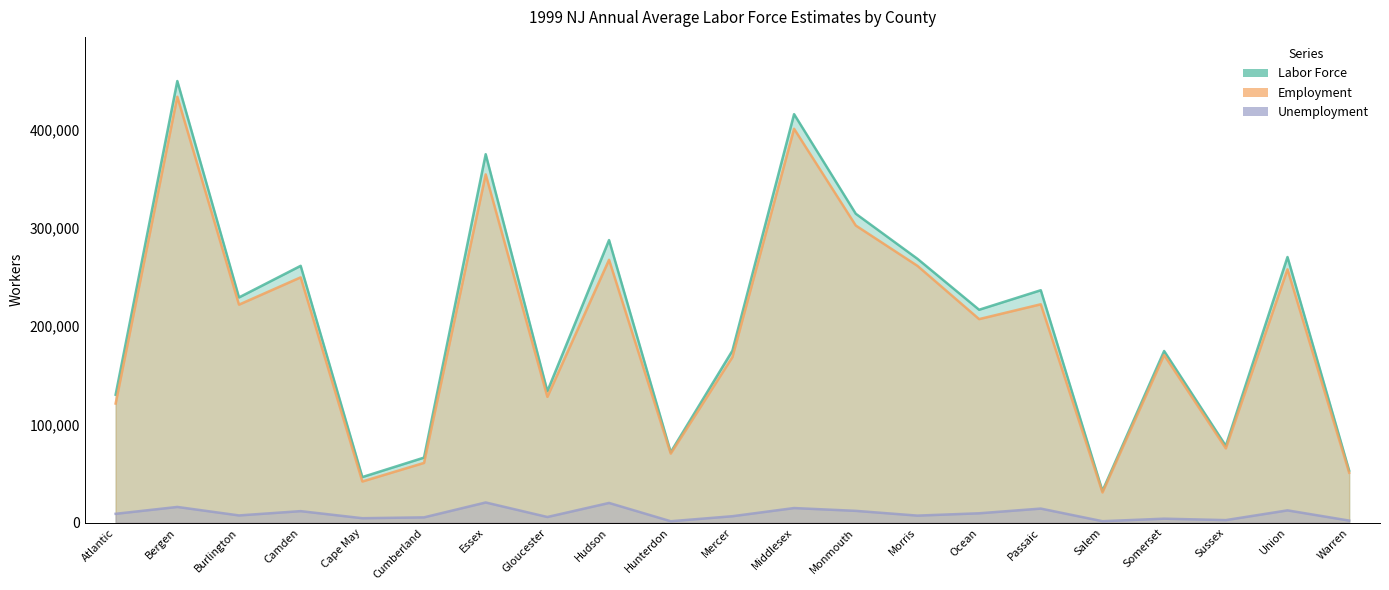

Which series has the largest range (max minus min)?

Labor Force